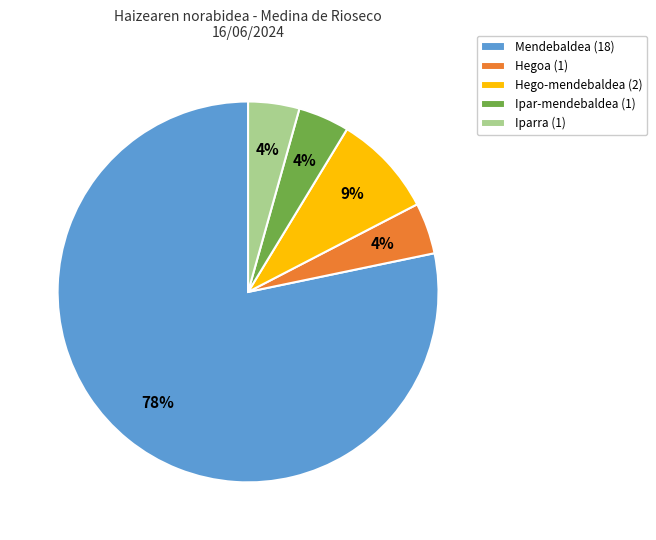

What is the majority slice?

Mendebaldea (18)